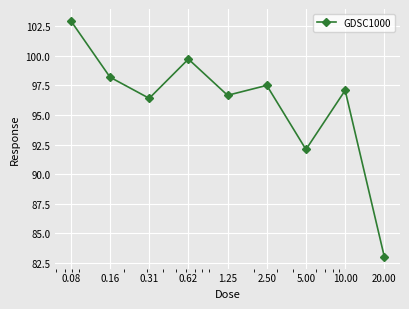

What is the sum of all values?

863.7